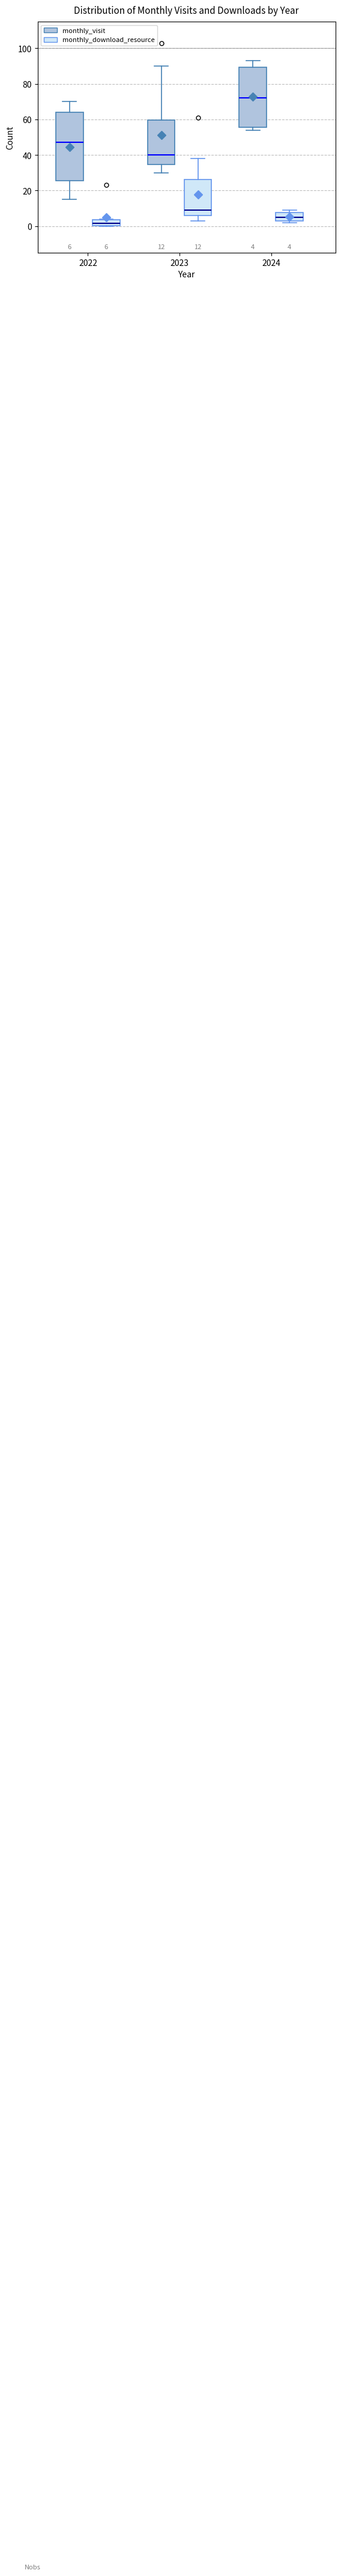

Which box's median line is the lowest?

2022 (monthly_download_resource)